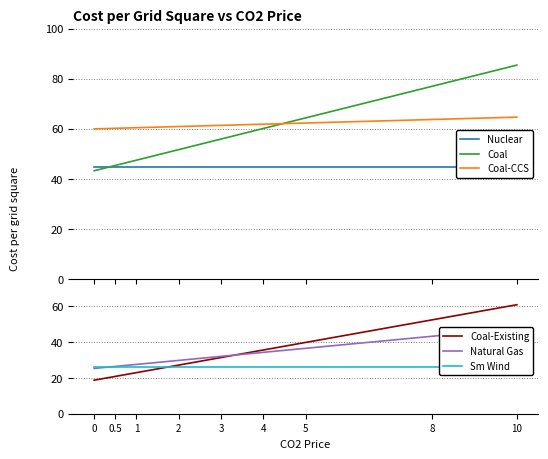

Is this an area chart (filled region under the line)?

No